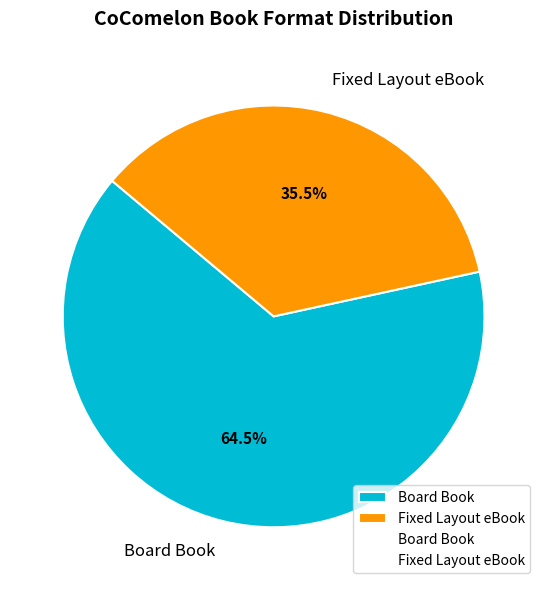

Which slice represents more than half of the pie?

Board Book